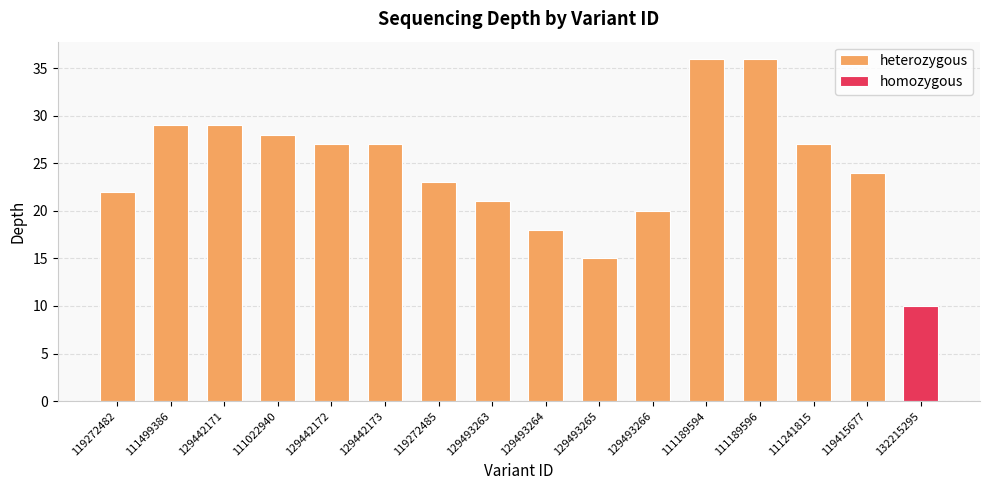

What is the change in value from 129493264 to 129493265?

-3